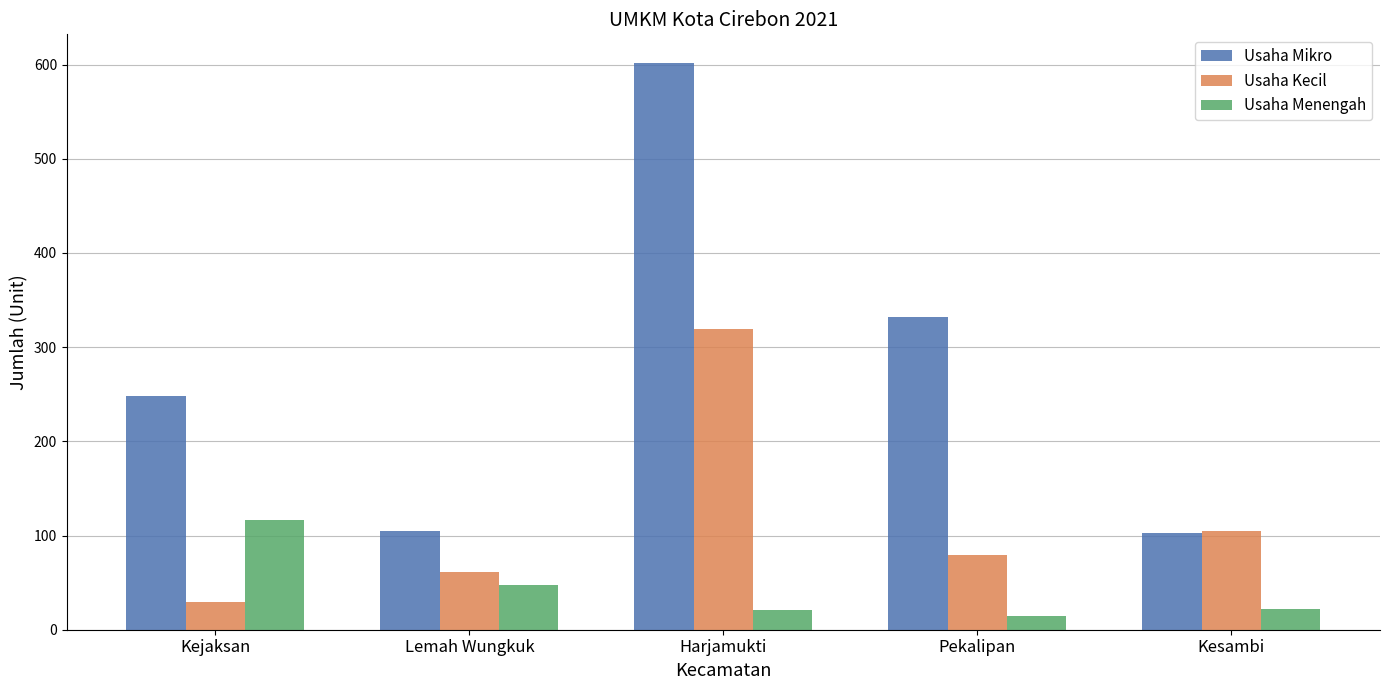

Rank the series at Harjamukti from highest to lowest value.

Usaha Mikro, Usaha Kecil, Usaha Menengah